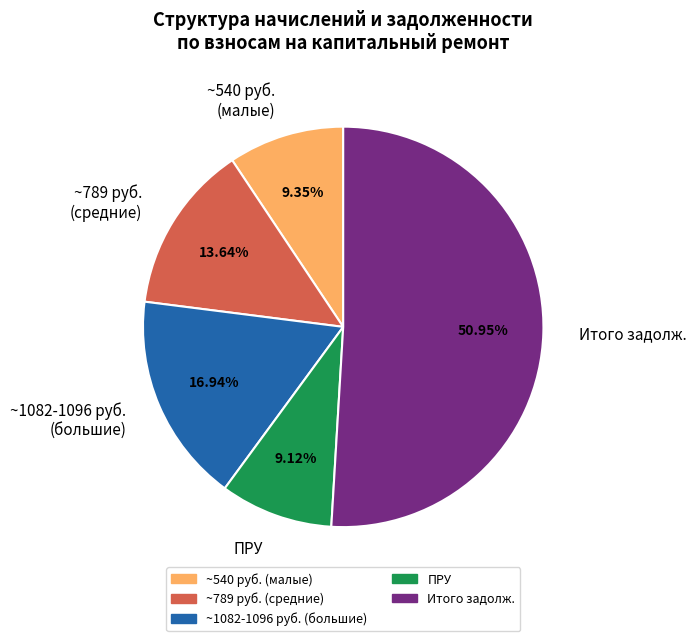

Count the number of slices in the pie.

5